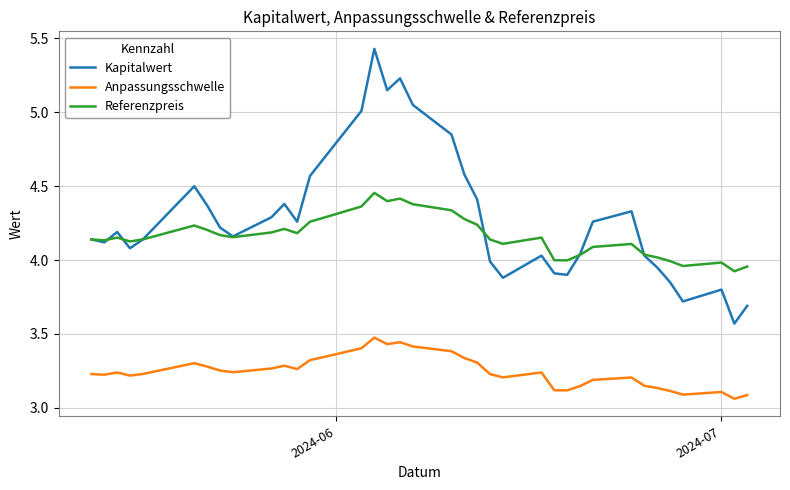

True or false: Referenzpreis has more than 1 points higher than both neighbors.

True